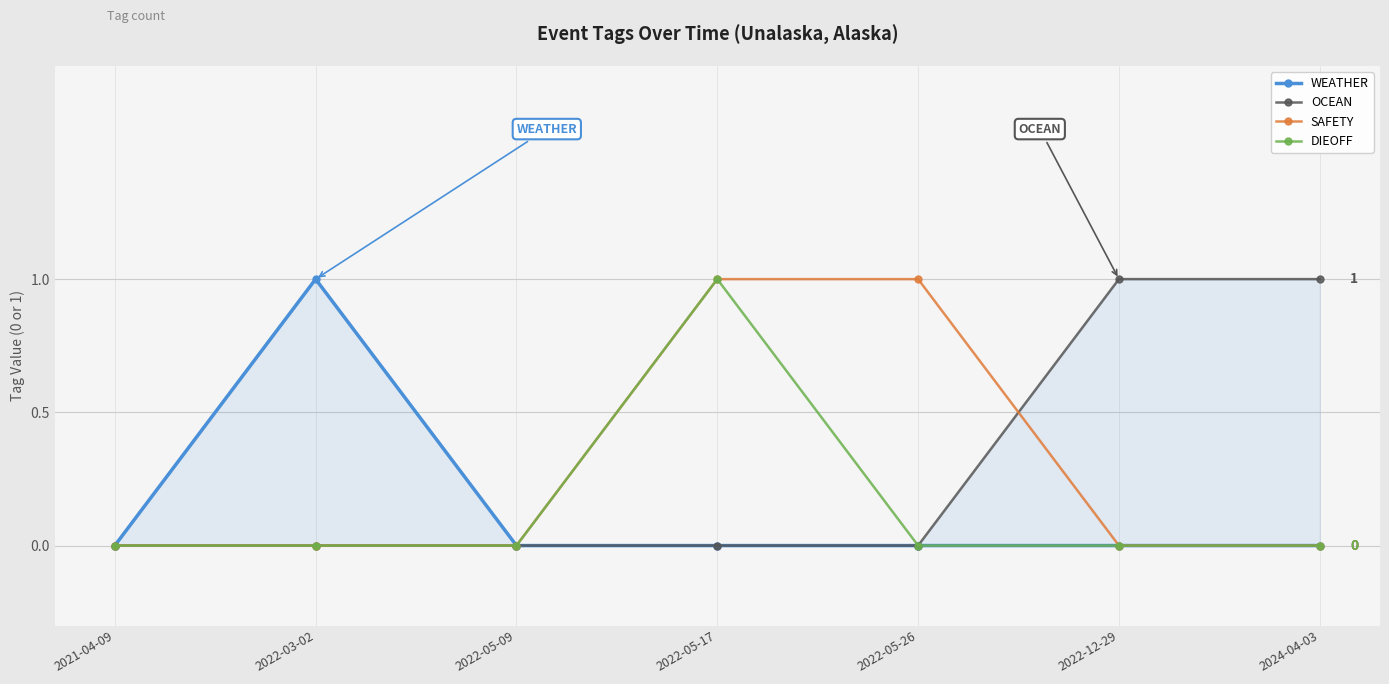

True or false: OCEAN and WEATHER intersect in this chart.

False